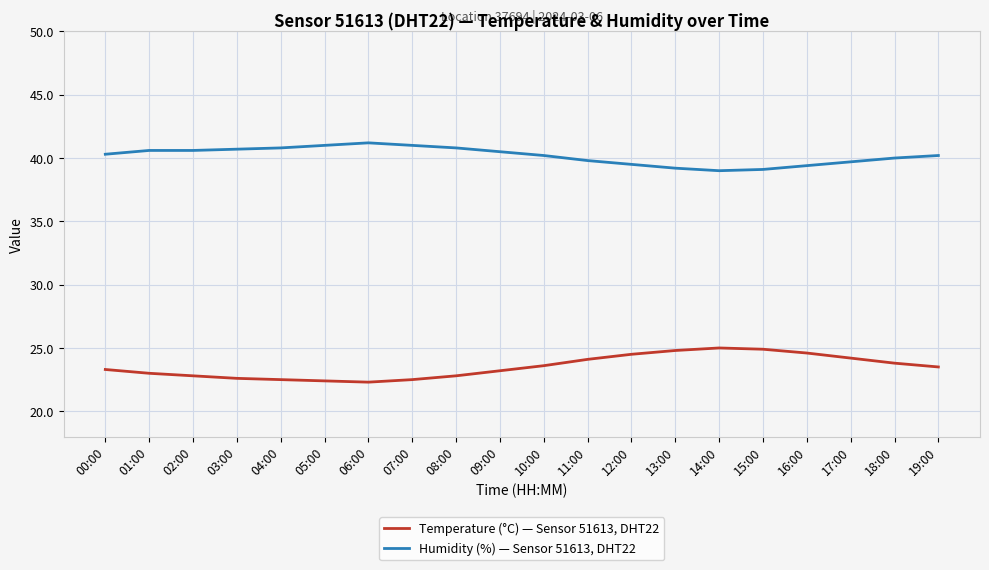

What is the lowest value of the Humidity (%) — Sensor 51613, DHT22 series?

39.0